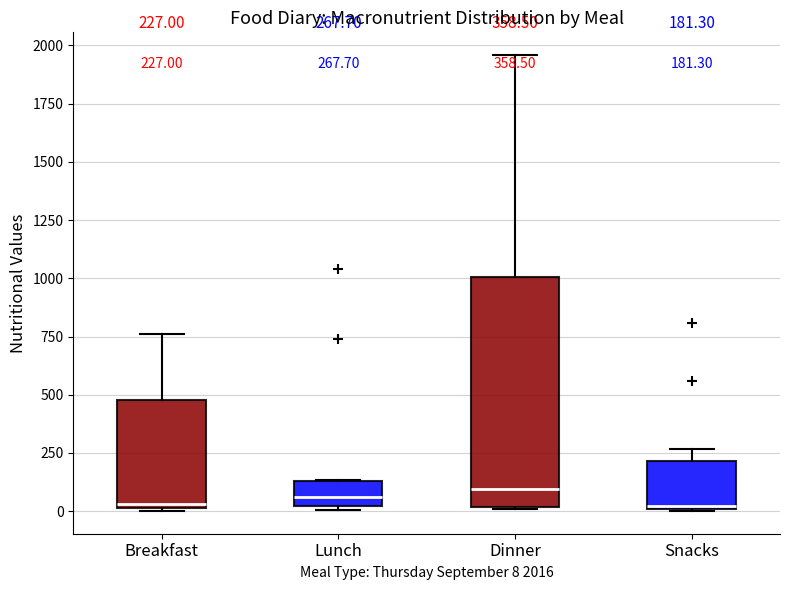

Which box is the tallest, from its lower edge to its upper edge?

Dinner